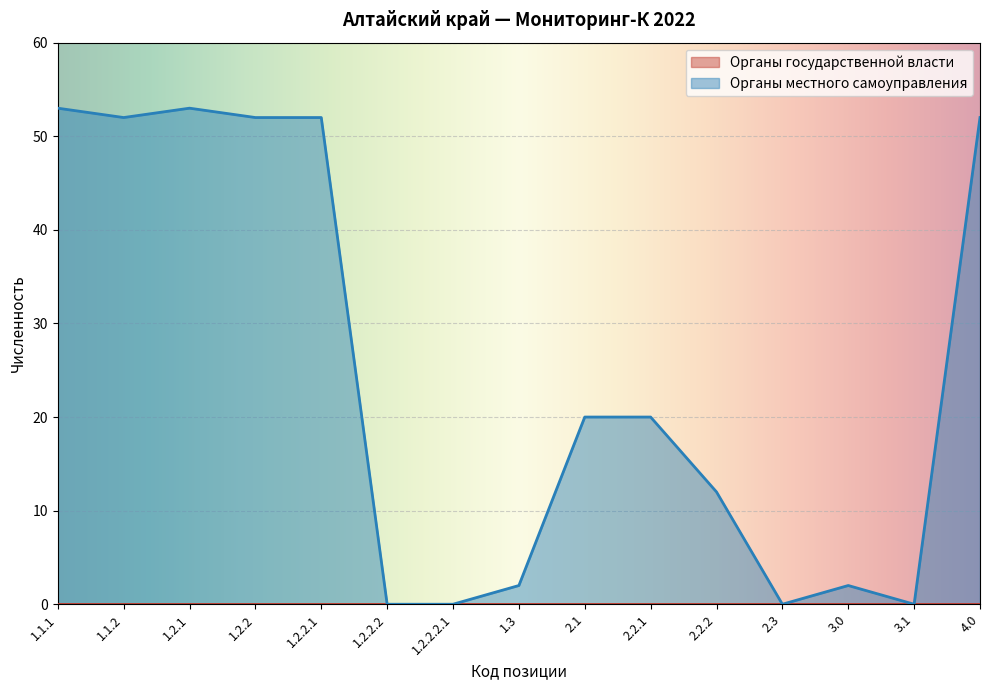

What is the value of the 9th point from the left?

20